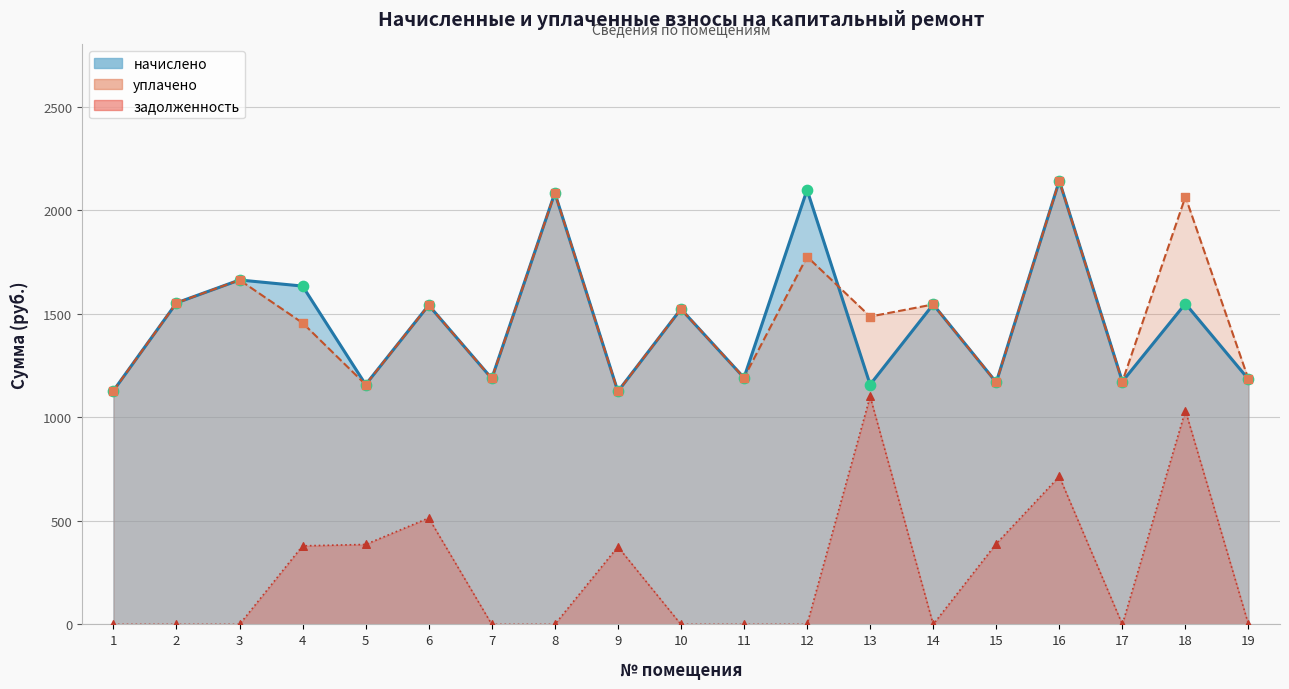

Is the value of начислено at 15 greater than the value of уплачено at 11?

No